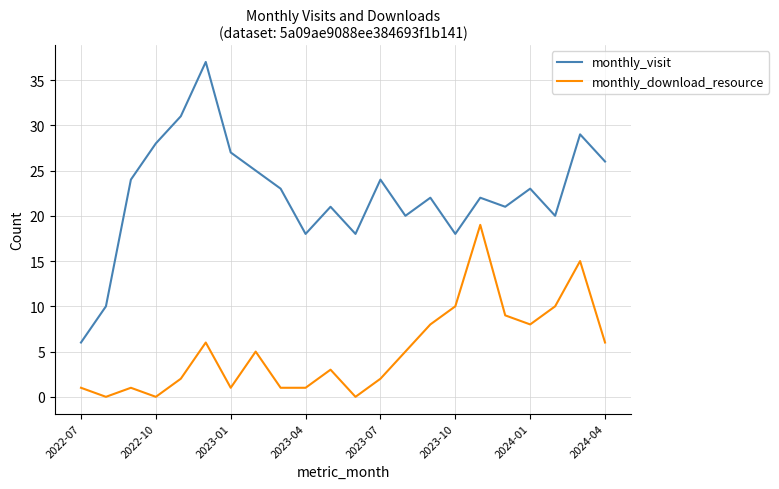

Which series has the largest total across all categories?

monthly_visit